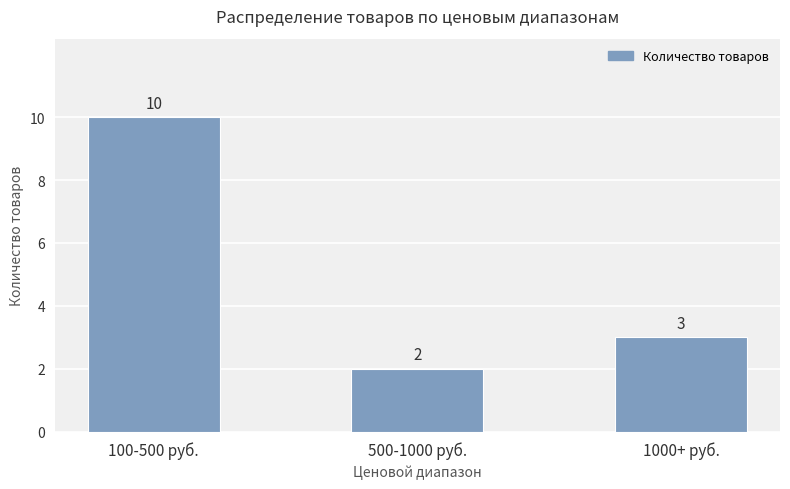

The chart shows a value of 3 at 1000+ руб.. True or false?

True